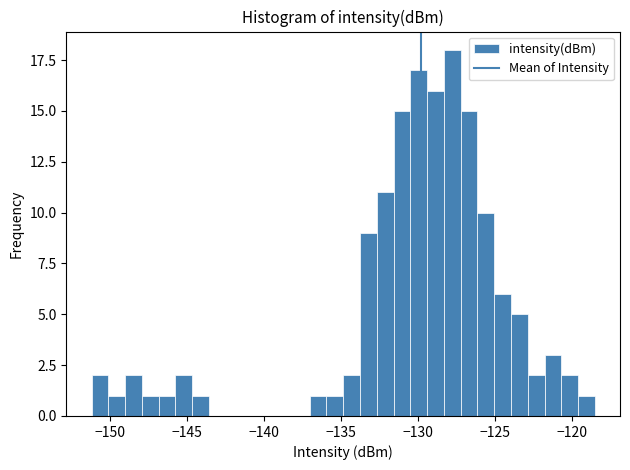

Read against the x-axis, roughly where is the centre of the tallest bar?

-128.0